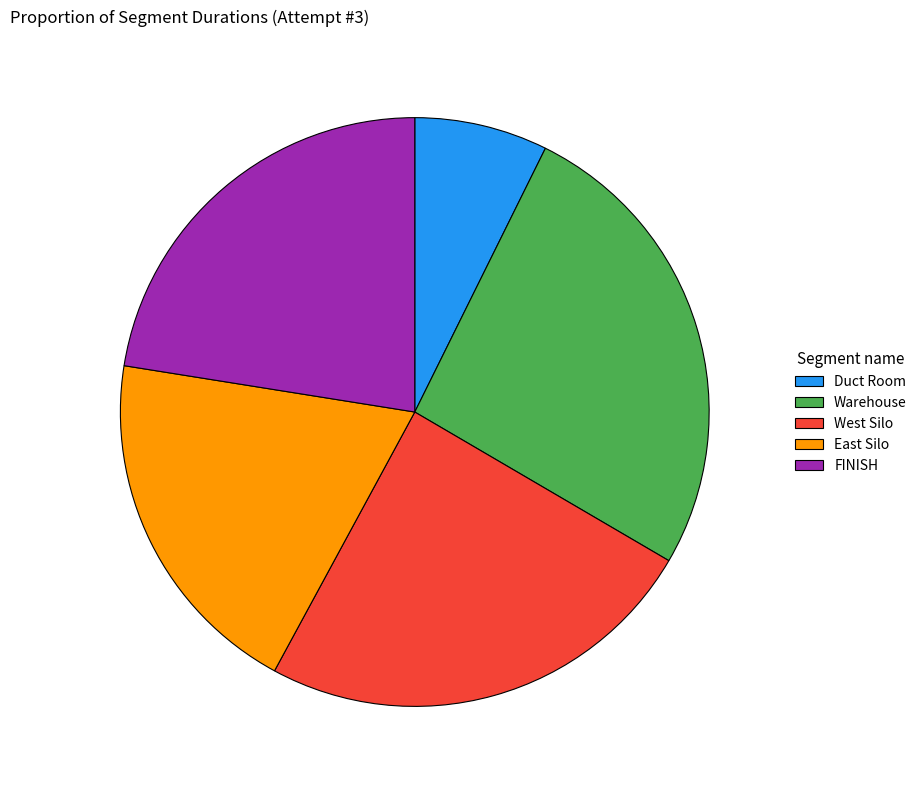

Count the number of slices in the pie.

5